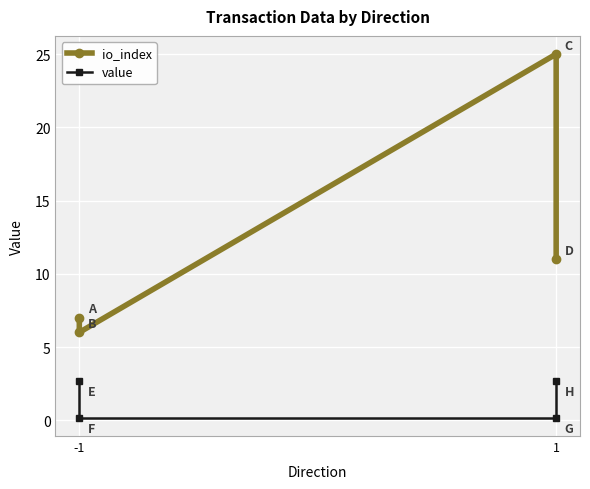

List the series in order of their overall mean, highest first.

io_index, value